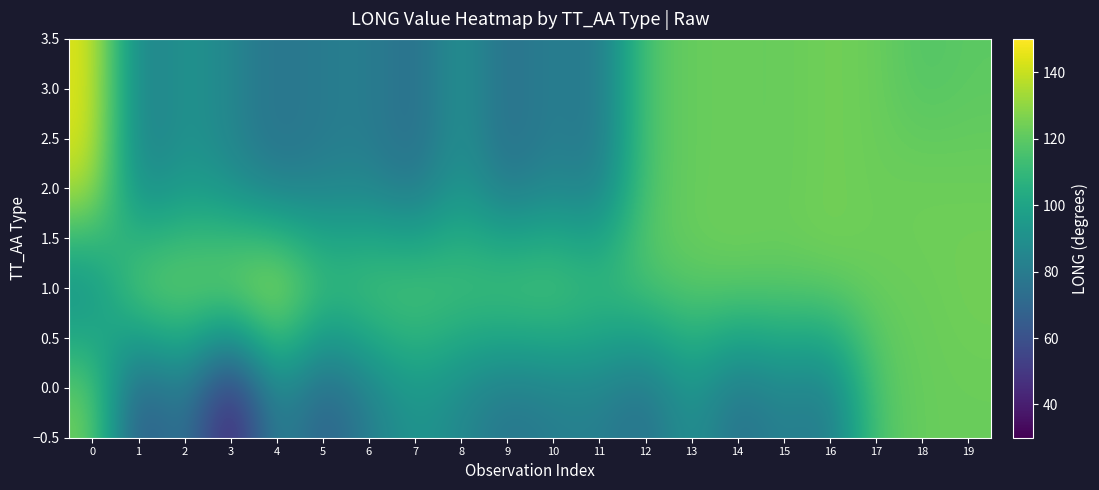

Reading left to right, list all the values displayed in this chart.

0.0: 0=125.5	1=57.1	2=81.7	3=32.6	4=86.7	5=64.1	6=80.3	7=92.8	8=85.6	9=75.7	10=80.3	11=81.8	12=72.3	13=92.7	14=72.8	15=83.3	16=76.3	17=117.3	18=122.4	19=122.6
1.0: 0=79.9	1=132.7	2=130.0	3=137.4	4=145.2	5=119.4	6=122.7	7=124.0	8=119.0	9=124.7	10=124.4	11=117.5	12=119.9	13=122.0	14=124.5	15=122.8	16=124.5	17=123.3	18=122.4	19=124.7
2.0: 0=142.2	1=80.3	2=92.8	3=85.6	4=75.7	5=80.3	6=81.8	7=72.3	8=92.7	9=72.8	10=83.3	11=76.3	12=117.3	13=122.4	14=122.6	15=122.0	16=124.5	17=122.8	18=124.5	19=123.3
3.0: 0=145.2	1=80.3	2=92.8	3=85.6	4=75.7	5=80.3	6=81.8	7=72.3	8=92.7	9=72.8	10=83.3	11=76.3	12=117.3	13=122.4	14=122.6	15=122.0	16=124.5	17=122.8	18=117.5	19=119.9